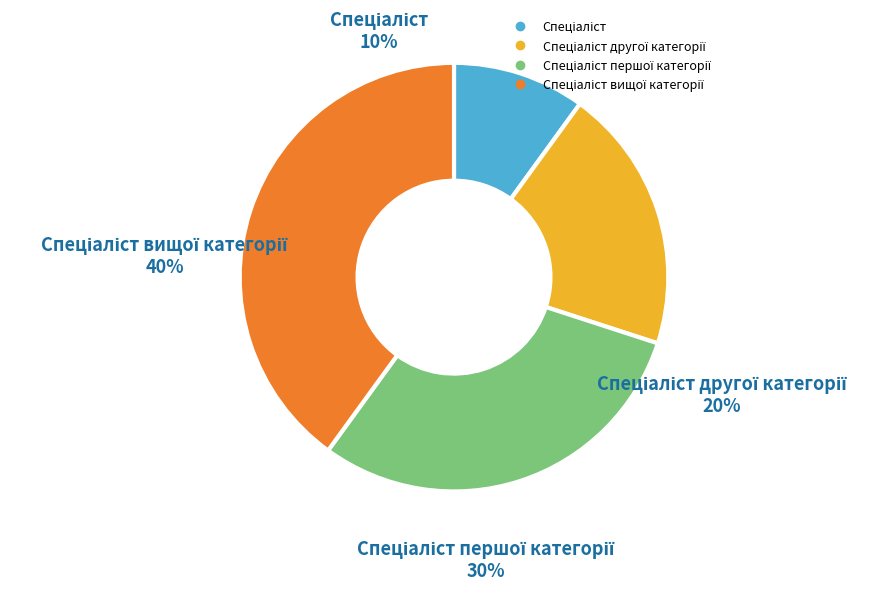

Does any single category account for the majority?

No